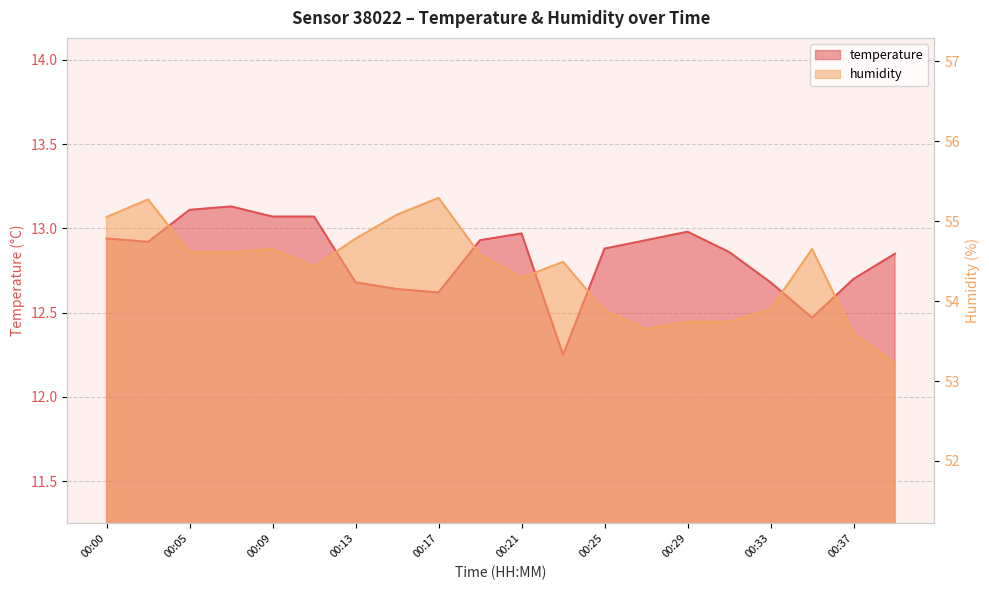

Between 00:02 and 00:39, which is larger?

00:02